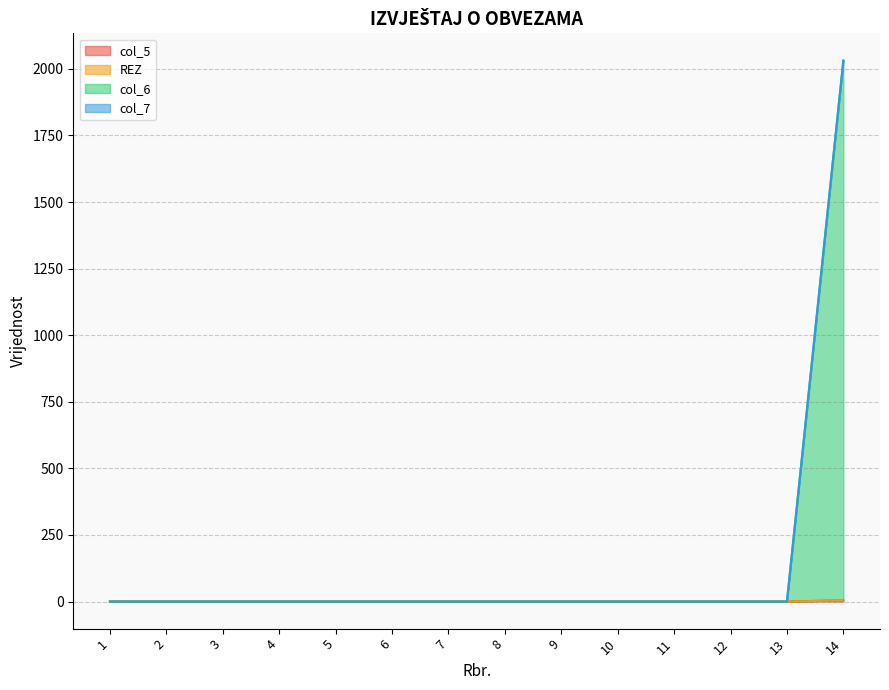

True or false: col_6 has more than 1 points higher than both neighbors.

False